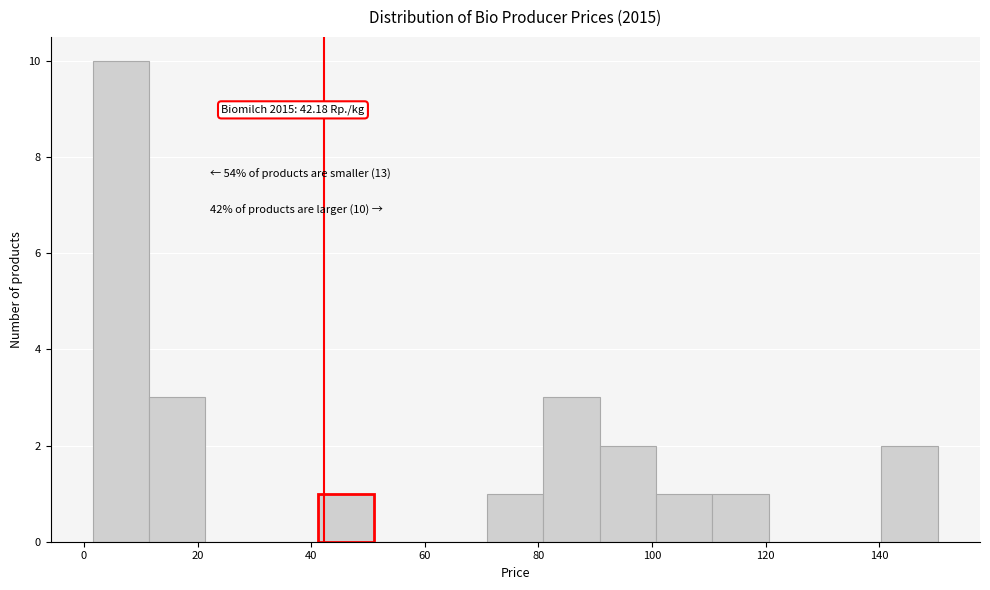

Which range on the x-axis has the tallest bar?

2 to 12